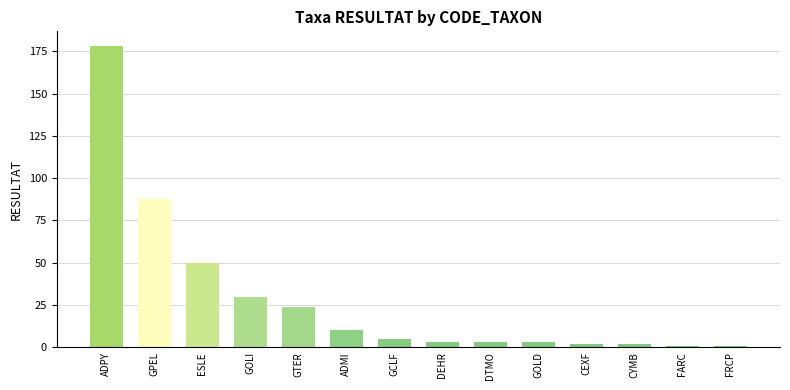

Are the bars horizontal?

No